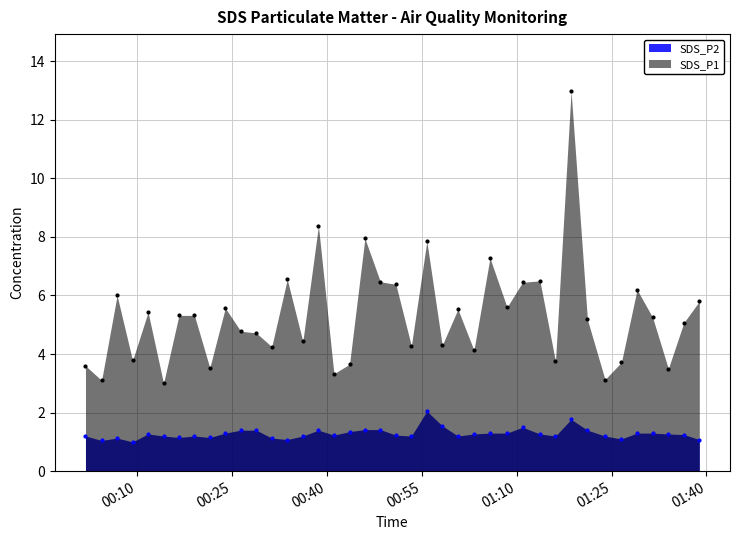

What is the total value across all series at 2022/08/09 00:53:20?

5.5